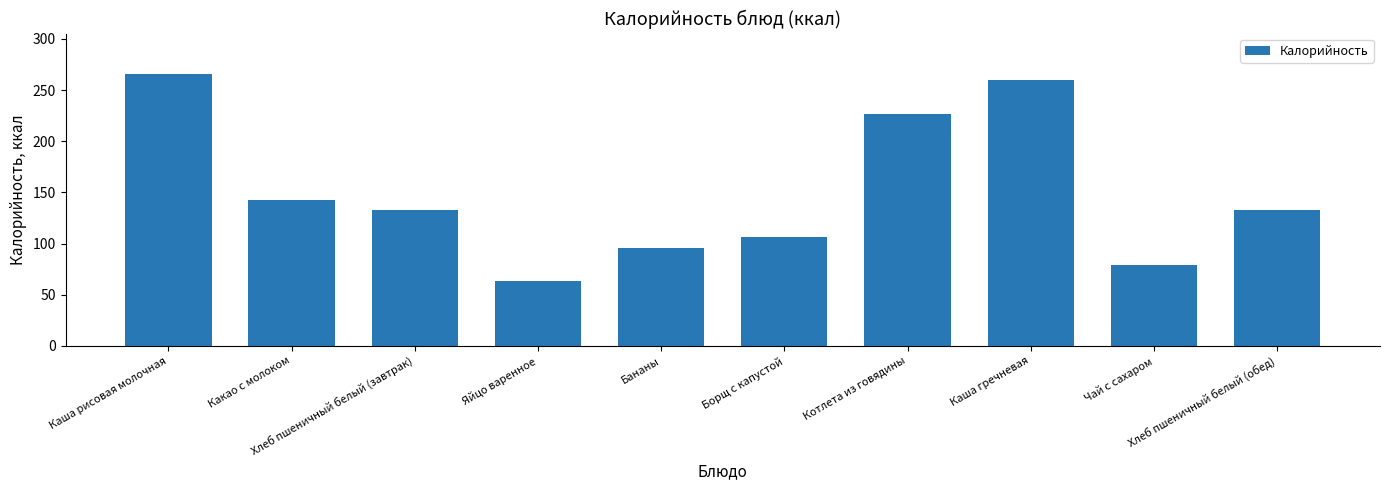

Where is the data nearest to the value 164?

Какао с молоком